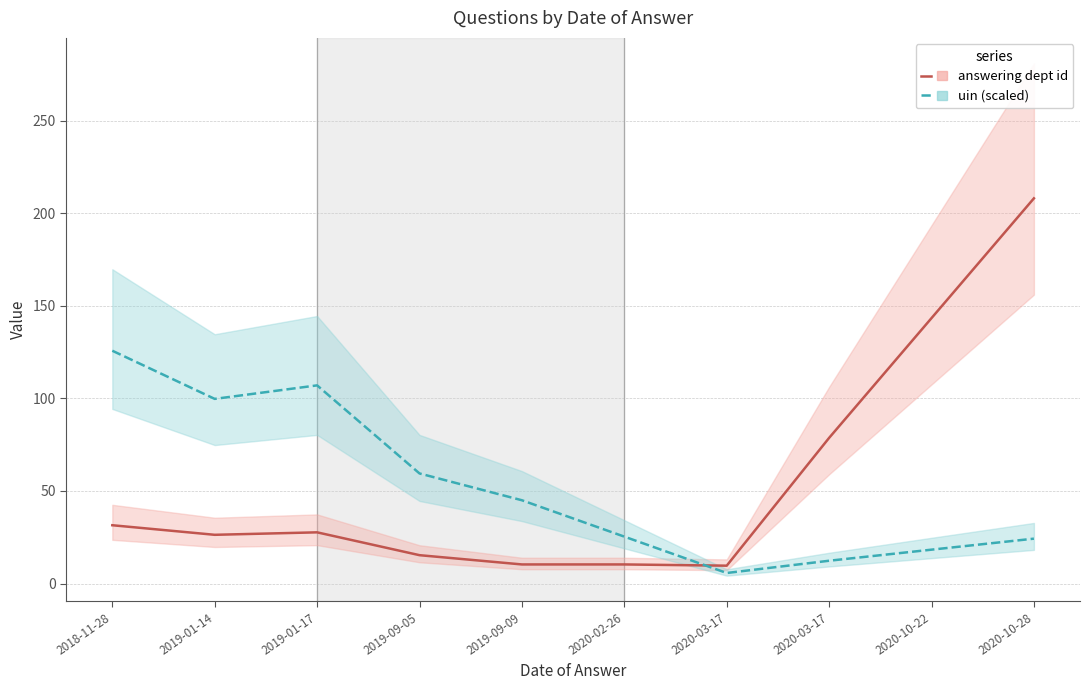

How many intersections are there between answering dept id and uin (scaled)?

1